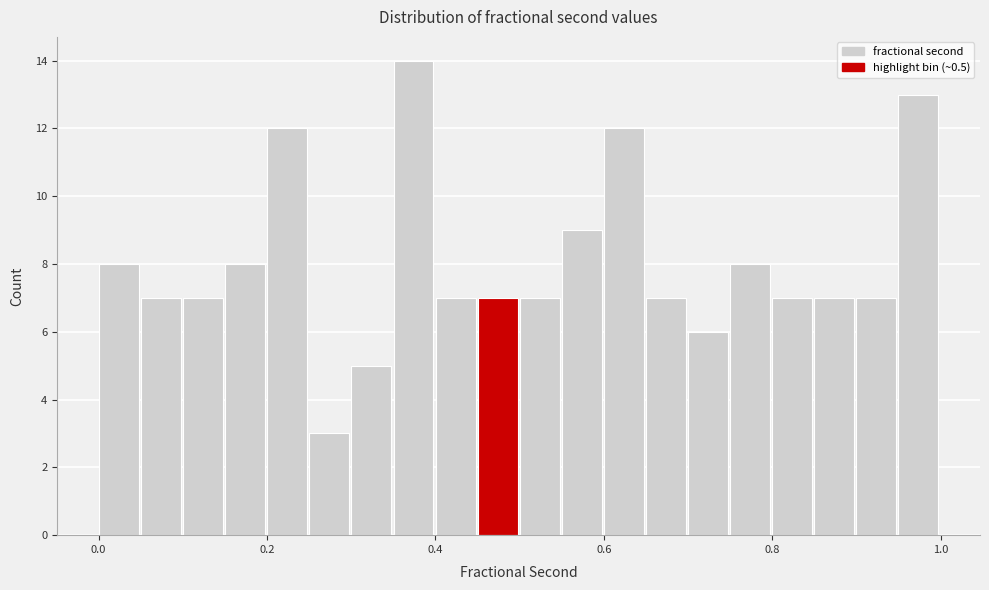

Around what value on the x-axis is the tallest bar? Give the approximate position of its centre, as read against the axis.

0.38